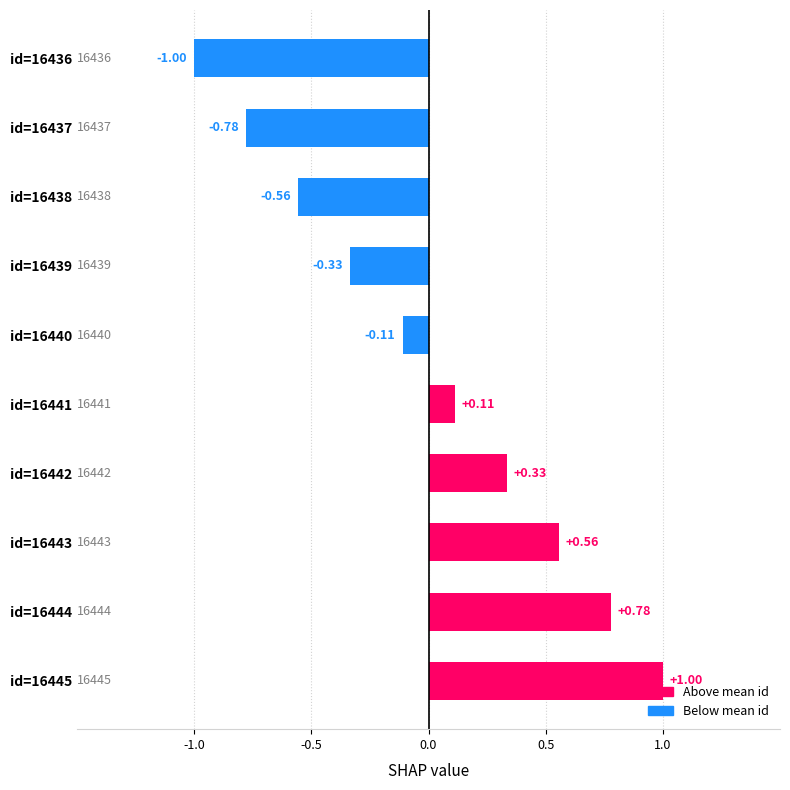

Which has a higher value, id=16438 or id=16439?

id=16439